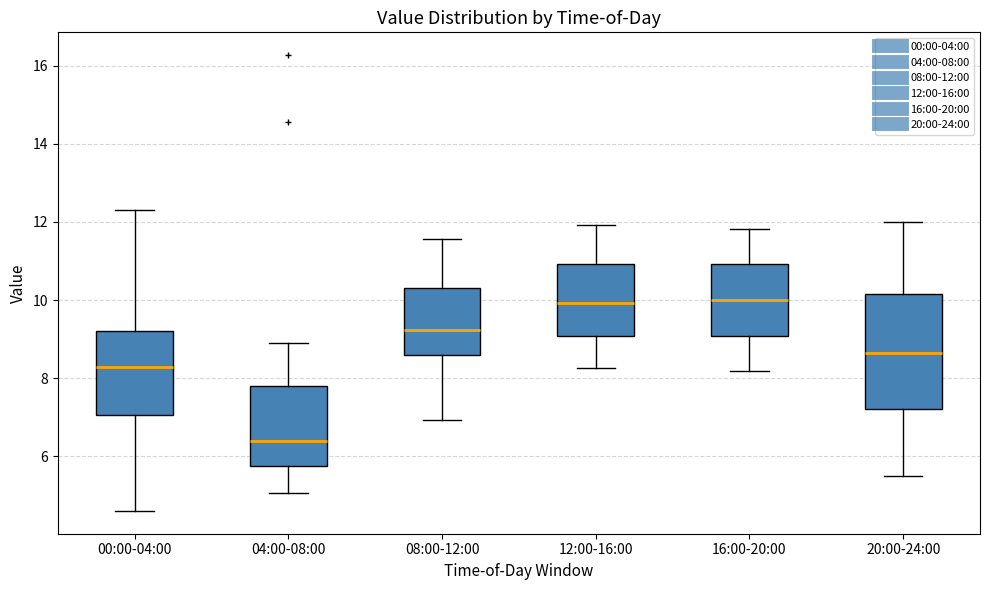

Reading left to right, transcribe this box plot: for each box, give where its median line is, the range the box spans, and where its two whiskers end, as read against the y-axis. The values are not printed on the chart, so give them approximately, as read against the axis.

00:00-04:00: median 8.2, box 7.0 to 9.2, whiskers 4.6 to 12.4
04:00-08:00: median 6.4, box 5.8 to 7.8, whiskers 5.0 to 9.0
08:00-12:00: median 9.2, box 8.6 to 10.4, whiskers 7.0 to 11.6
12:00-16:00: median 10.0, box 9.0 to 11.0, whiskers 8.2 to 12.0
16:00-20:00: median 10.0, box 9.0 to 11.0, whiskers 8.2 to 11.8
20:00-24:00: median 8.6, box 7.2 to 10.2, whiskers 5.6 to 12.0